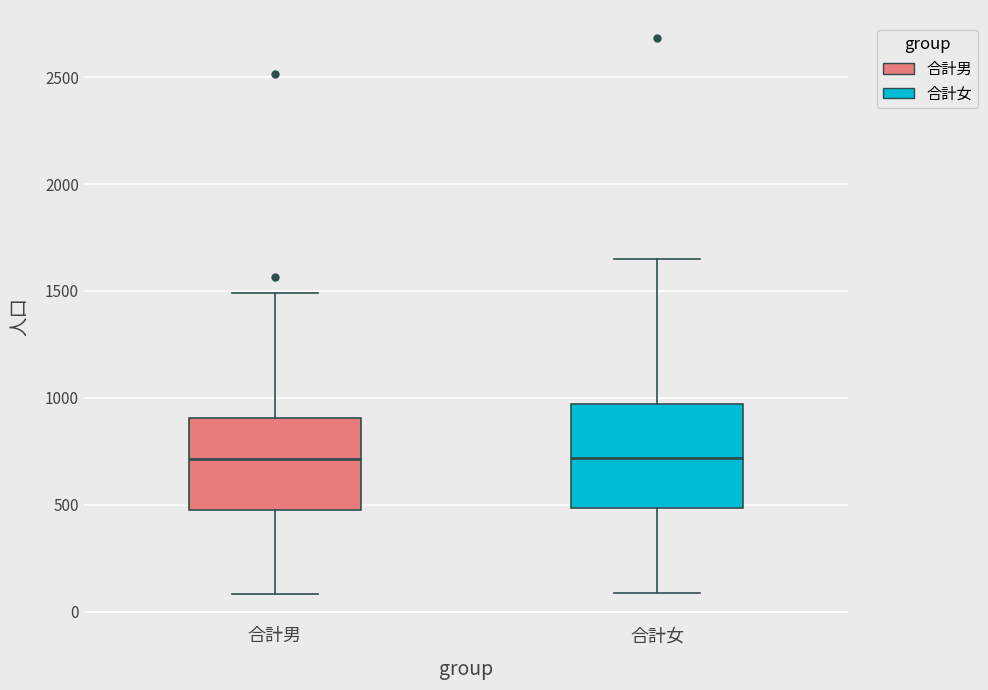

Reading left to right, transcribe this box plot: for each box, give where its median line is, the range the box spans, and where its two whiskers end, as read against the y-axis. The values are not printed on the chart, so give them approximately, as read against the axis.

合計男: median 700, box 500 to 900, whiskers 100 to 1500
合計女: median 700, box 500 to 950, whiskers 100 to 1650